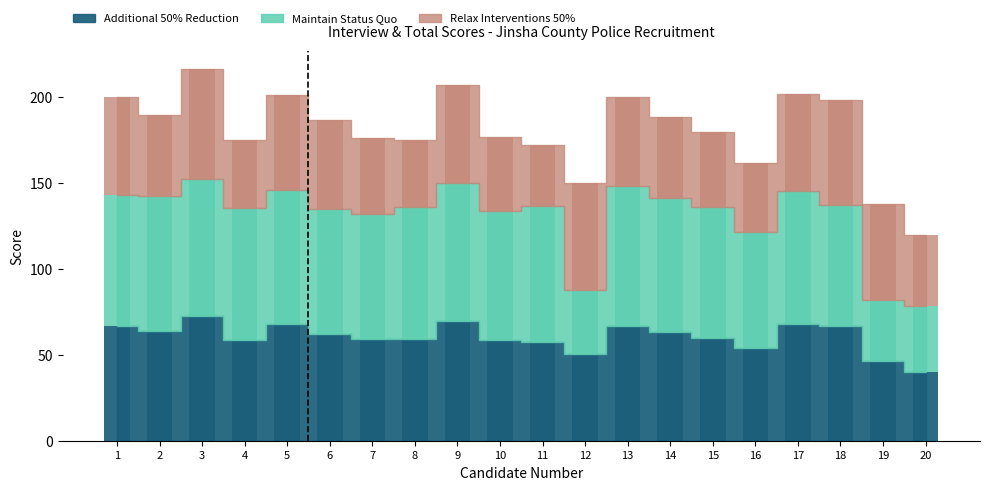

What is the greatest value displayed?

81.5